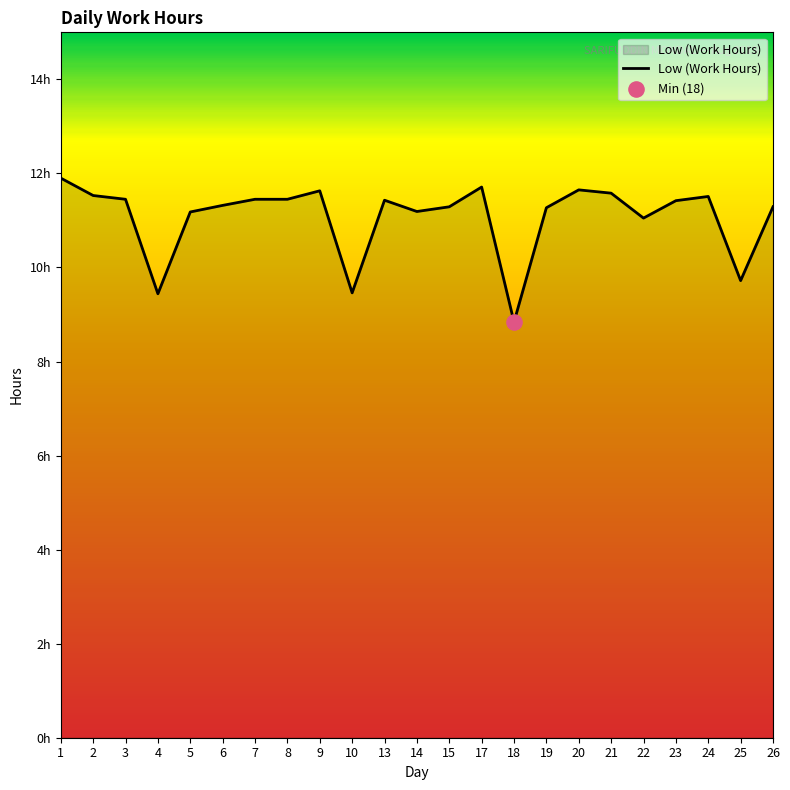

What is the change in value from 2 to 8?

-0.1